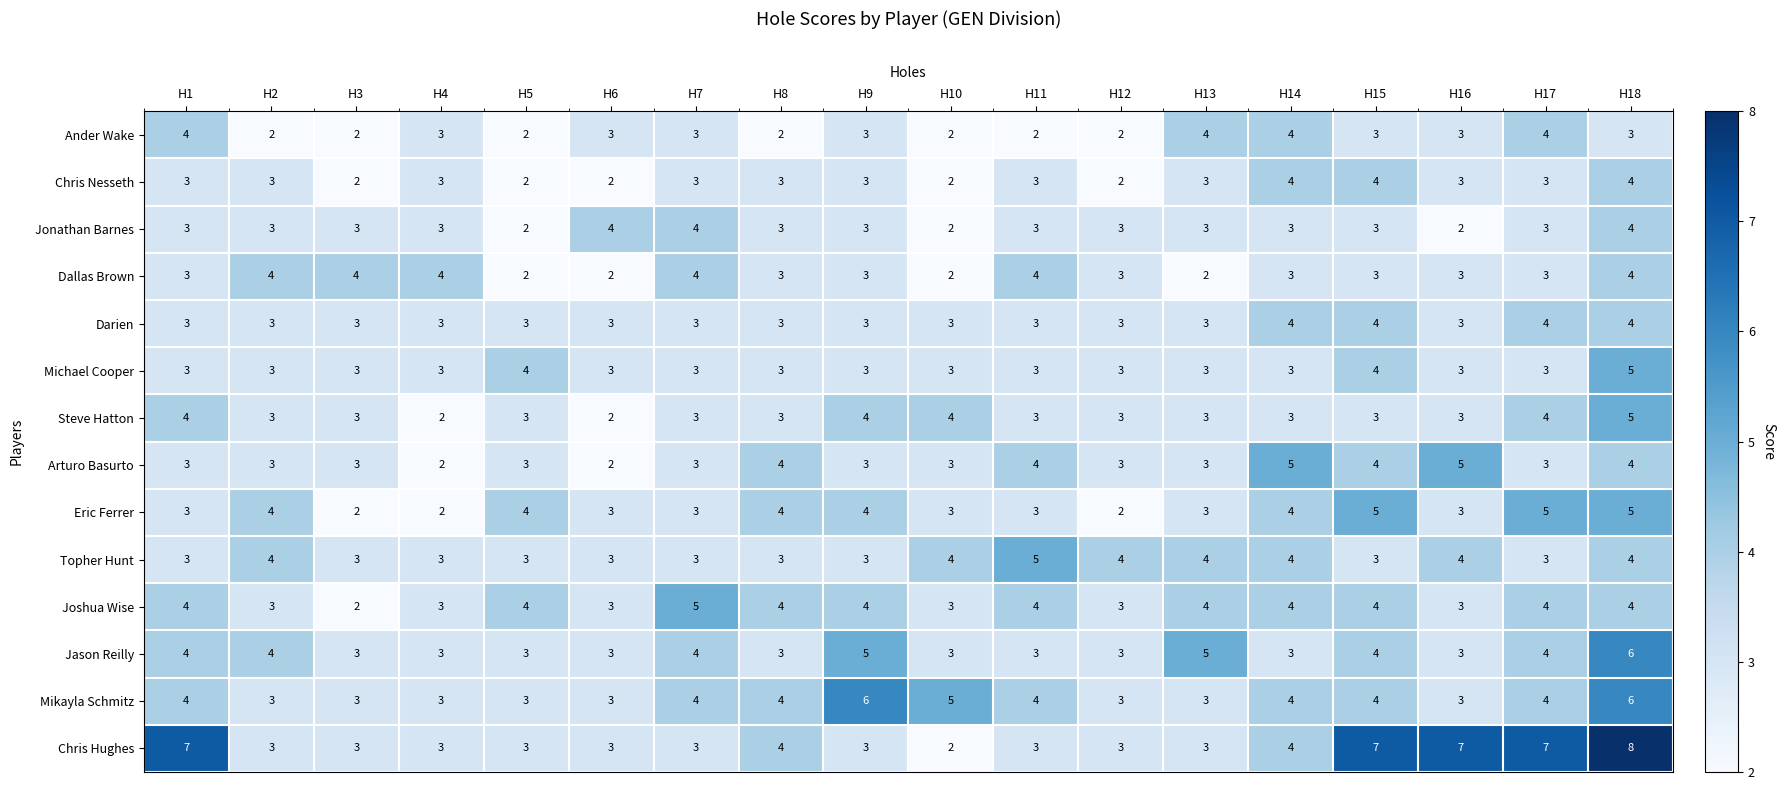

What is the difference between the highest and lowest values at H18?

5